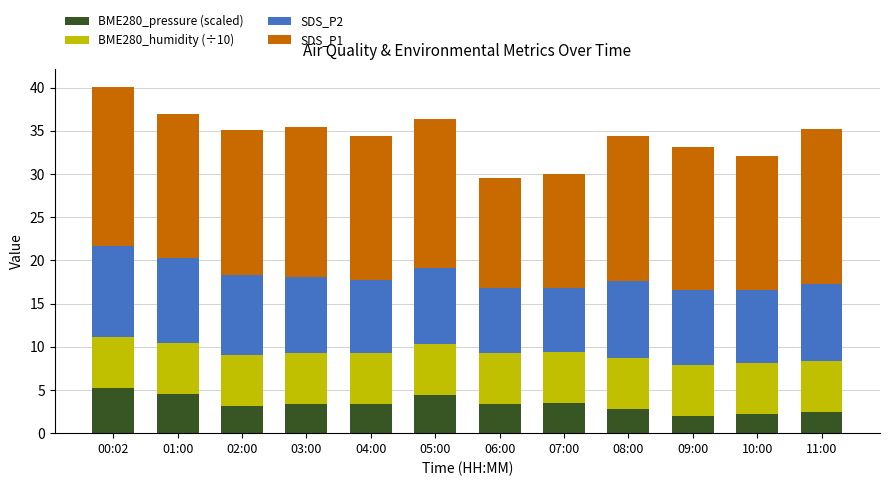

Count the number of data series in this chart.

4